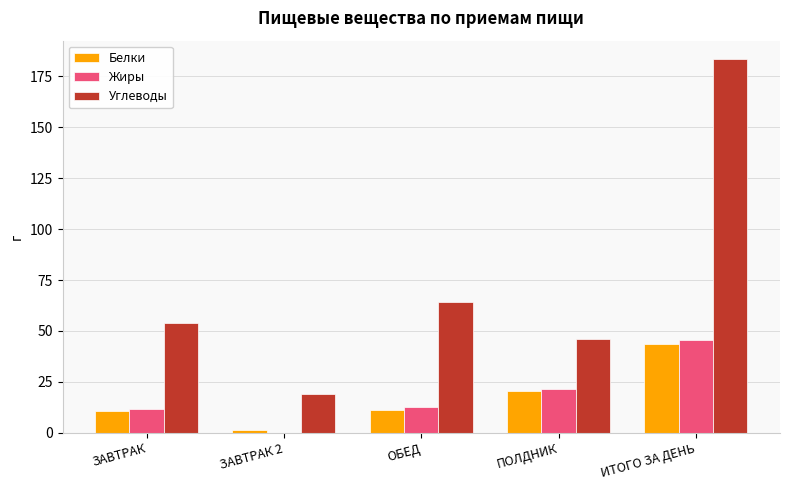

What is the greatest value displayed?

183.4